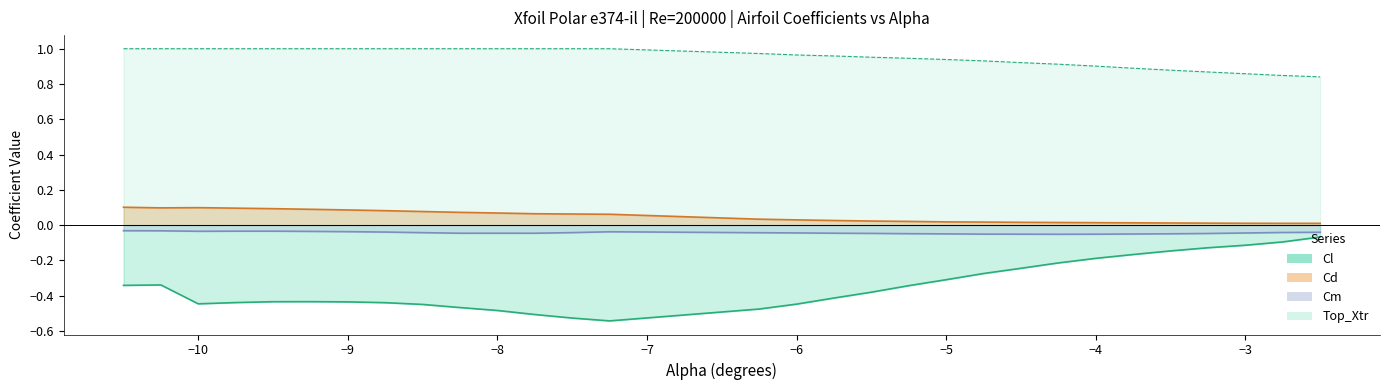

At which label is Cm closest to 0?

alpha